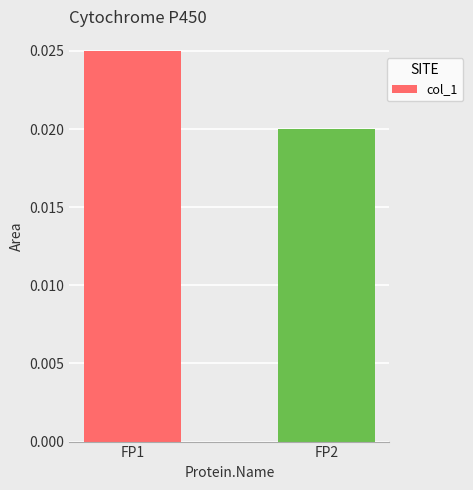

Between FP2 and FP1, which is larger?

FP1